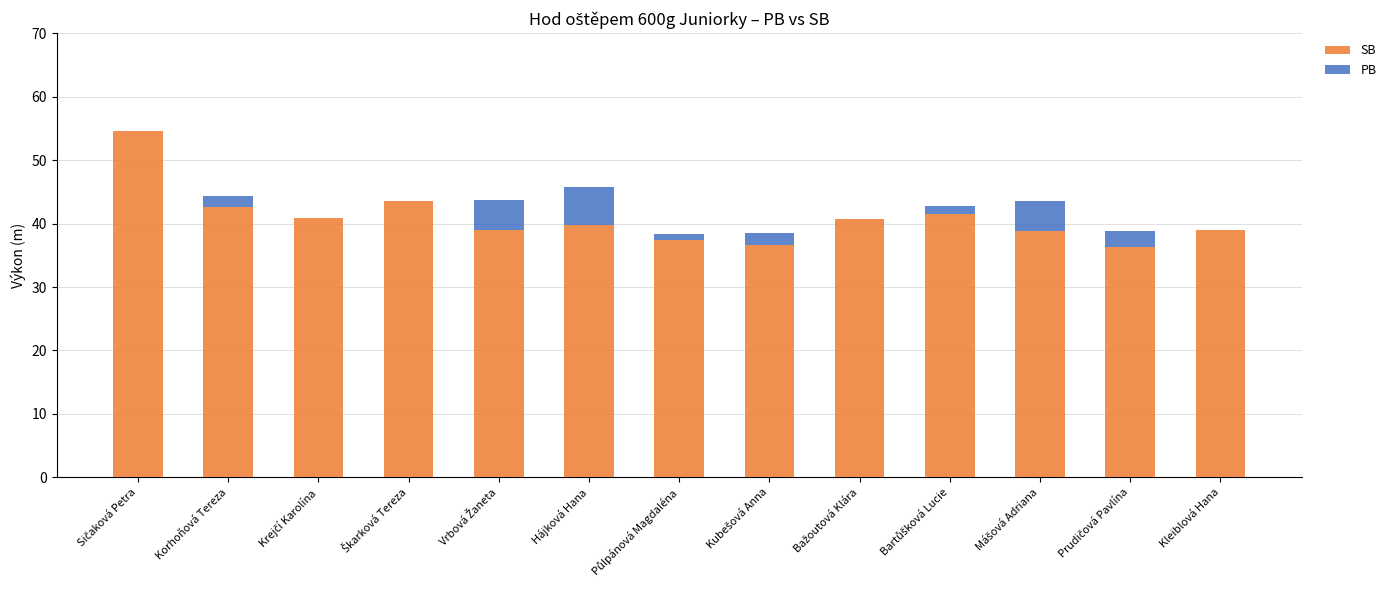

Does the chart contain stacked bars?

Yes